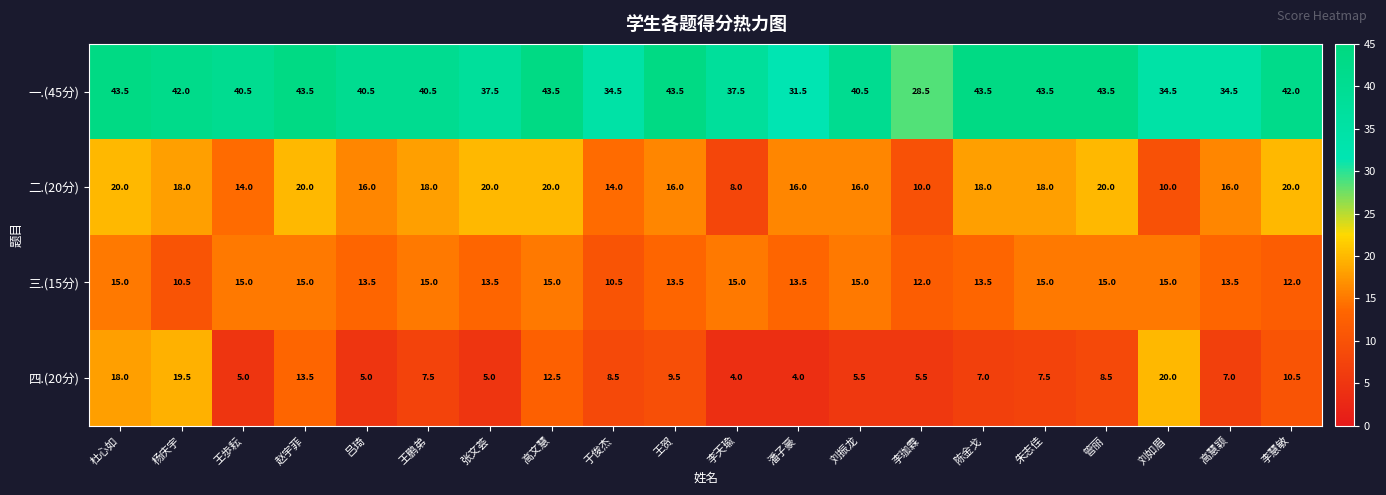

At which category is the sum across all series the highest?

杜心如